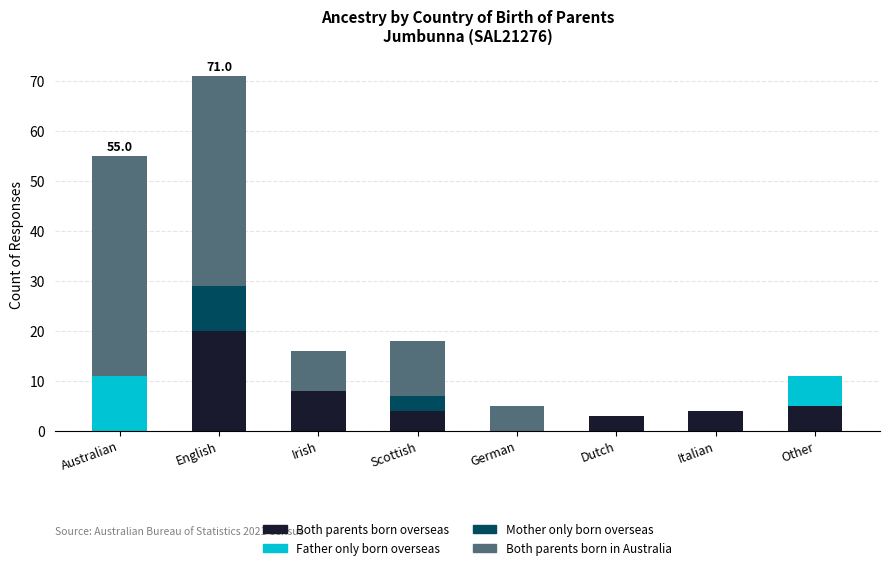

At which category is the sum across all series the highest?

English